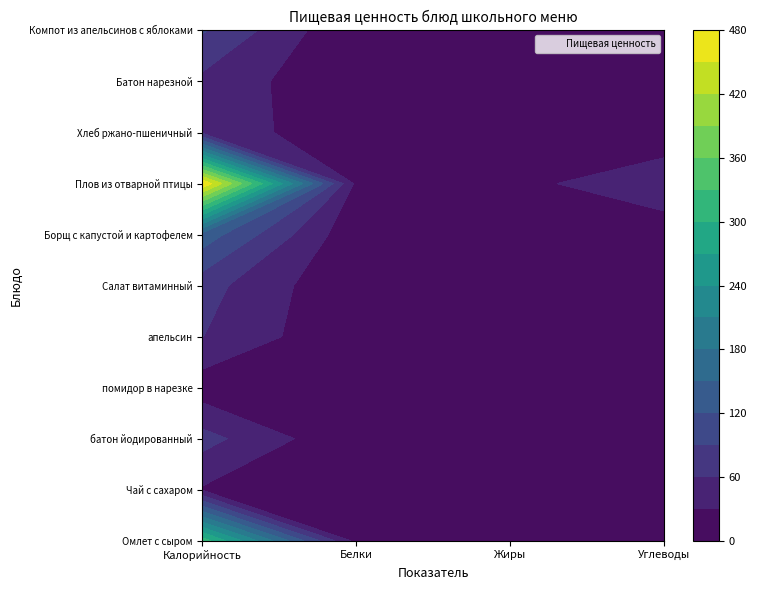

Is it true that Салат витаминный equals 72.0 at 0?

True